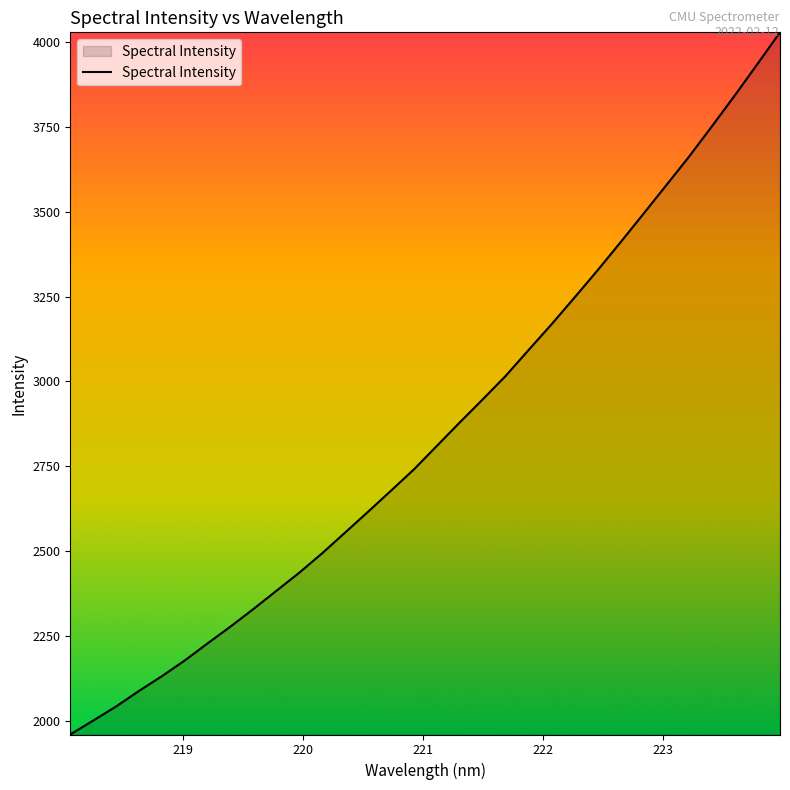

What is the difference between the maximum and minimum values?

2067.4